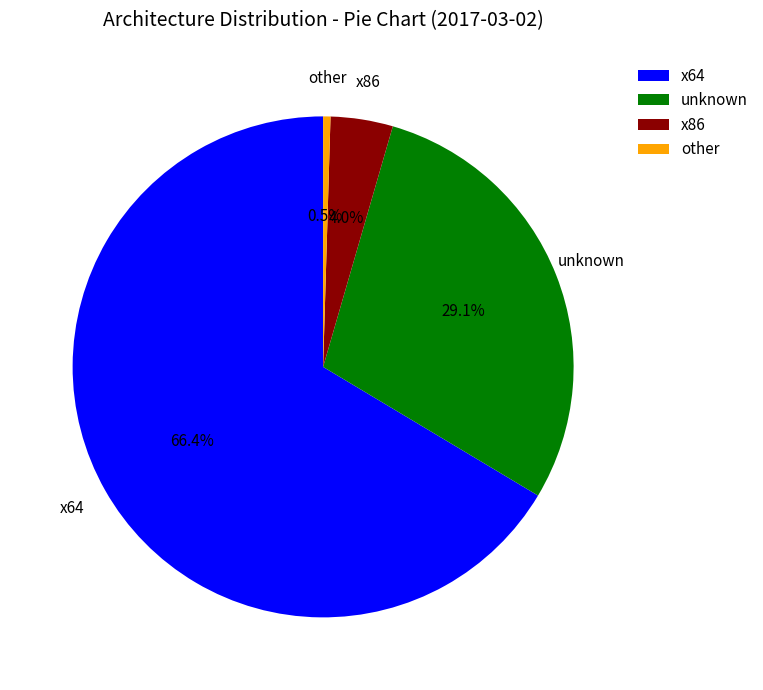

Is there a majority slice in this chart?

Yes